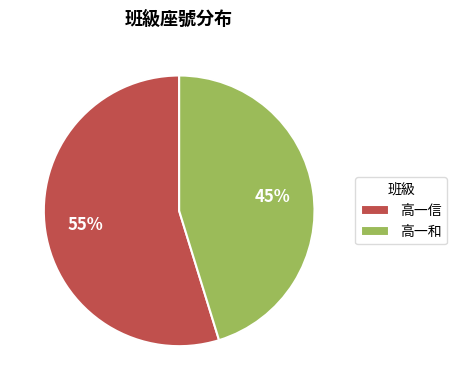

Approximately how many times larger is the value at 高一信 compared to 高一和?

1.2